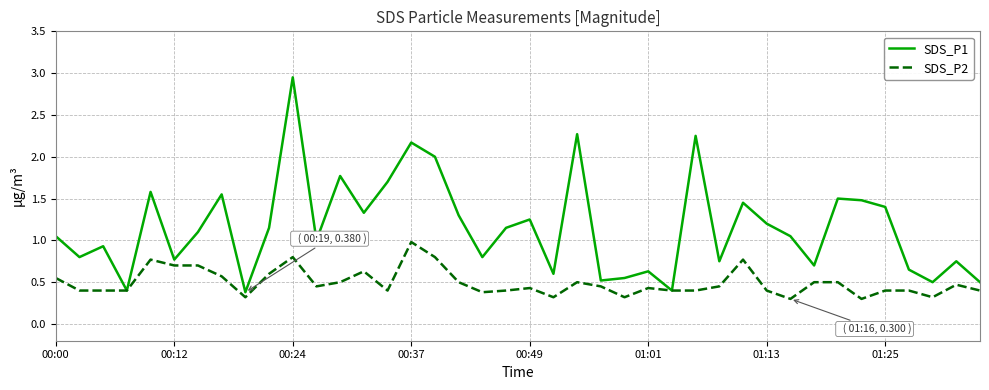

What is the minimum value for SDS_P2?

0.3